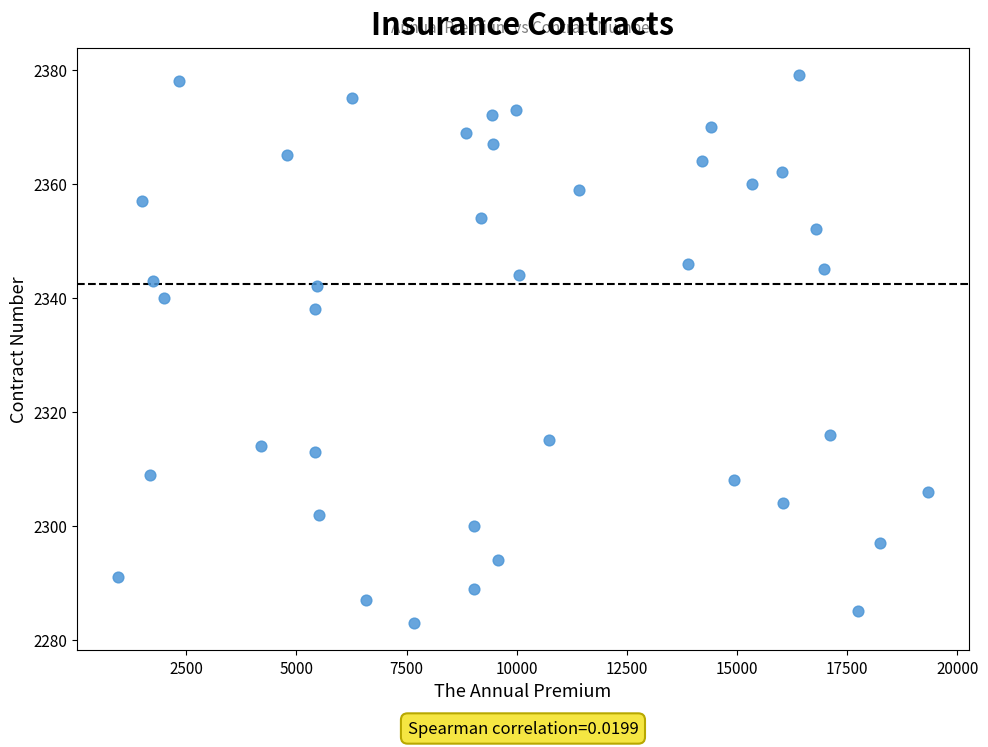

What is the range of Y values (max minus min)?

96